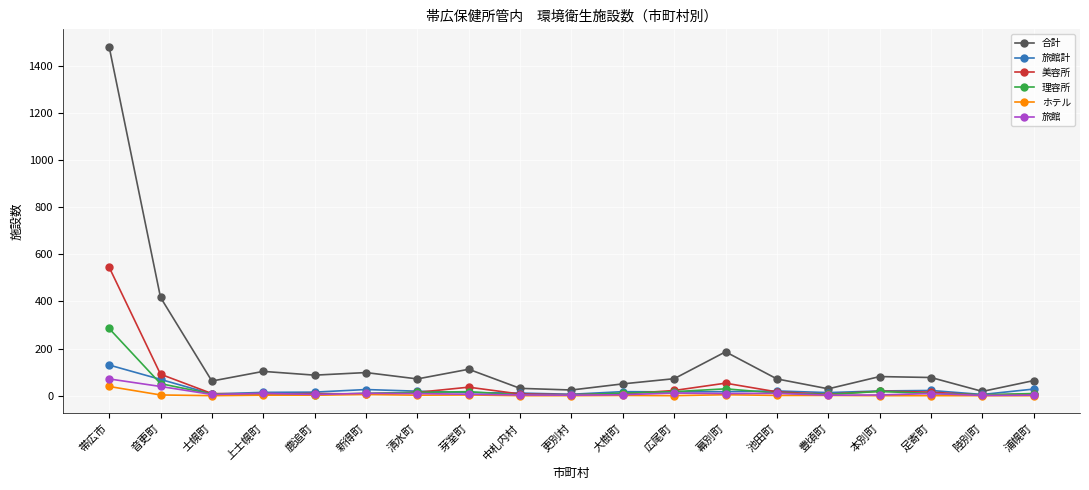

What is the lowest value of the 美容所 series?

2